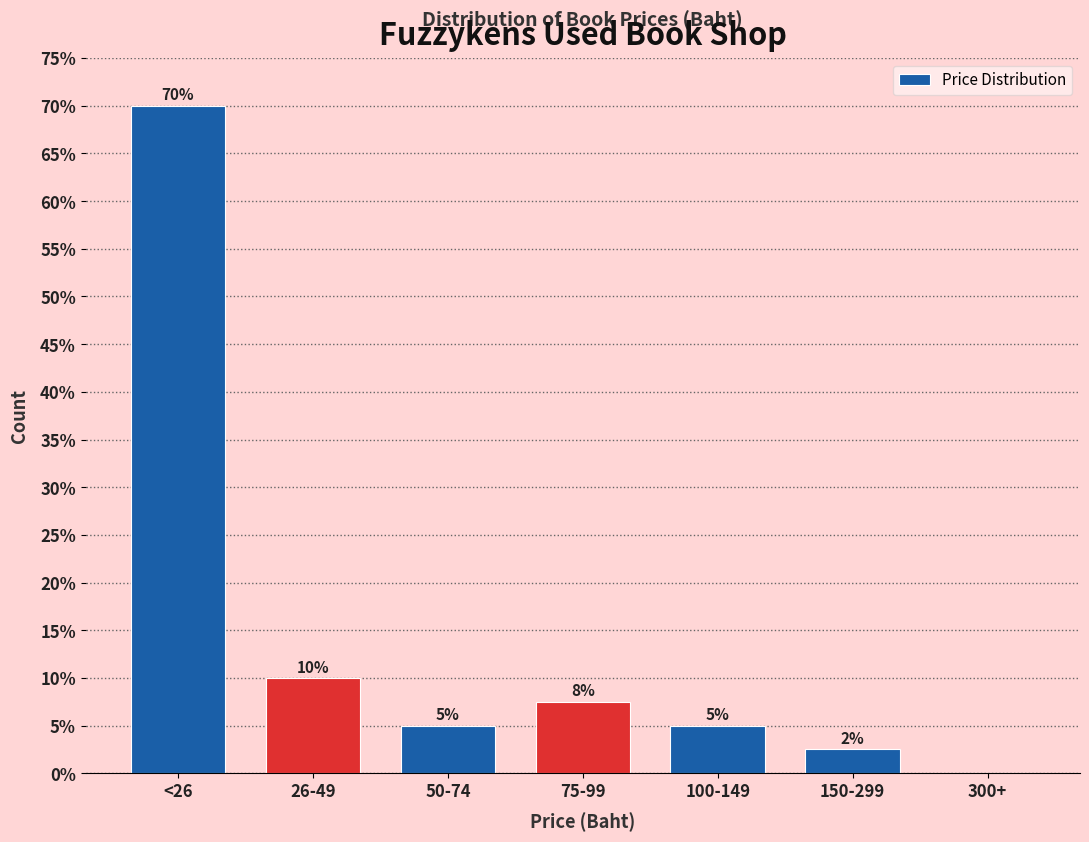

What is the change in value from <26 to 100-149?

-65.0